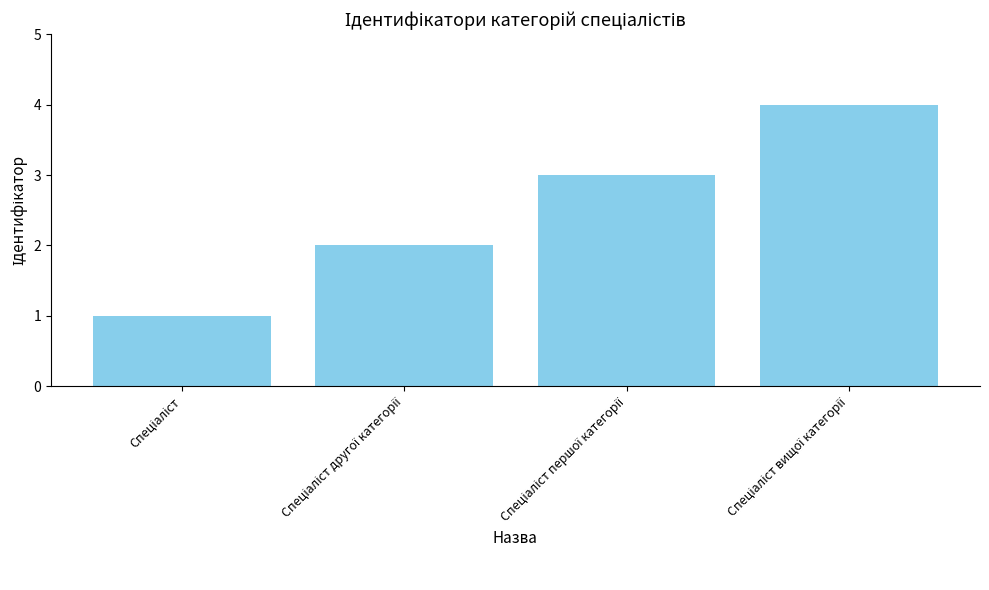

What is the greatest value displayed?

4